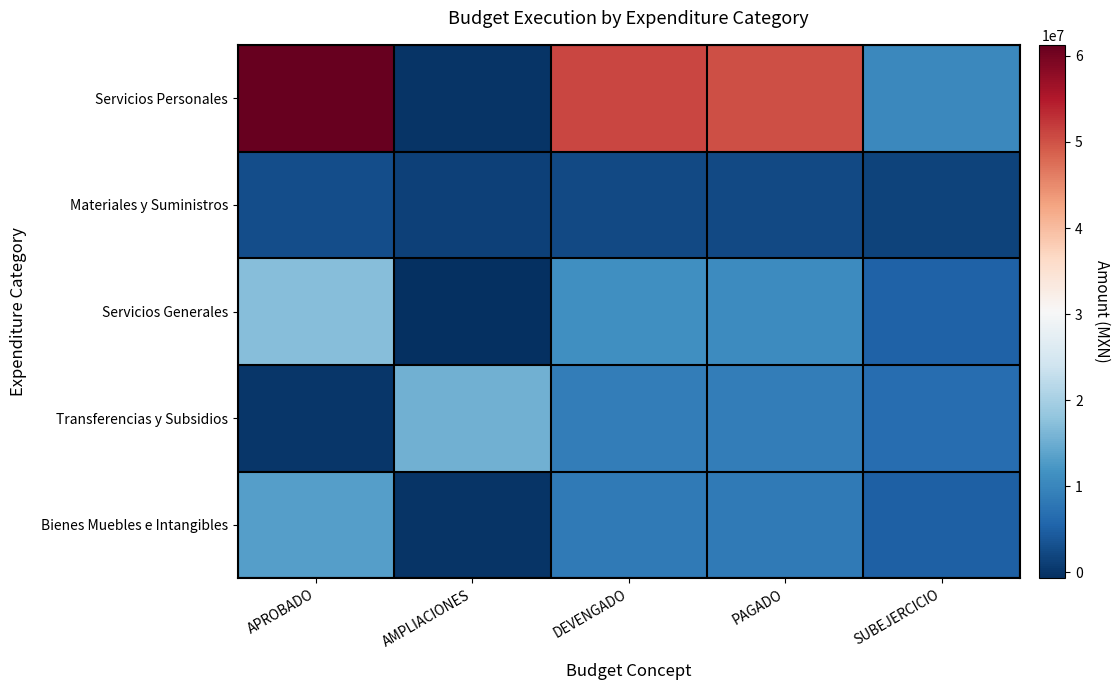

Reading left to right, what are all the values shown in this chart?

Servicios Personales: APROBADO=61276868	AMPLIACIONES=0	DEVENGADO=51024506	PAGADO=50229101	SUBEJERCICIO=10252362
Materiales y Suministros: APROBADO=2725410	AMPLIACIONES=1332330	DEVENGADO=2382228	PAGADO=2309983	SUBEJERCICIO=1675512
Servicios Generales: APROBADO=17204119	AMPLIACIONES=-670000	DEVENGADO=11384863	PAGADO=10752725	SUBEJERCICIO=5149256
Transferencias y Subsidios: APROBADO=150000	AMPLIACIONES=15434874	DEVENGADO=8857427	PAGADO=8853427	SUBEJERCICIO=6727447
Bienes Muebles e Intangibles: APROBADO=13318750	AMPLIACIONES=0	DEVENGADO=8373553	PAGADO=8373553	SUBEJERCICIO=4945197